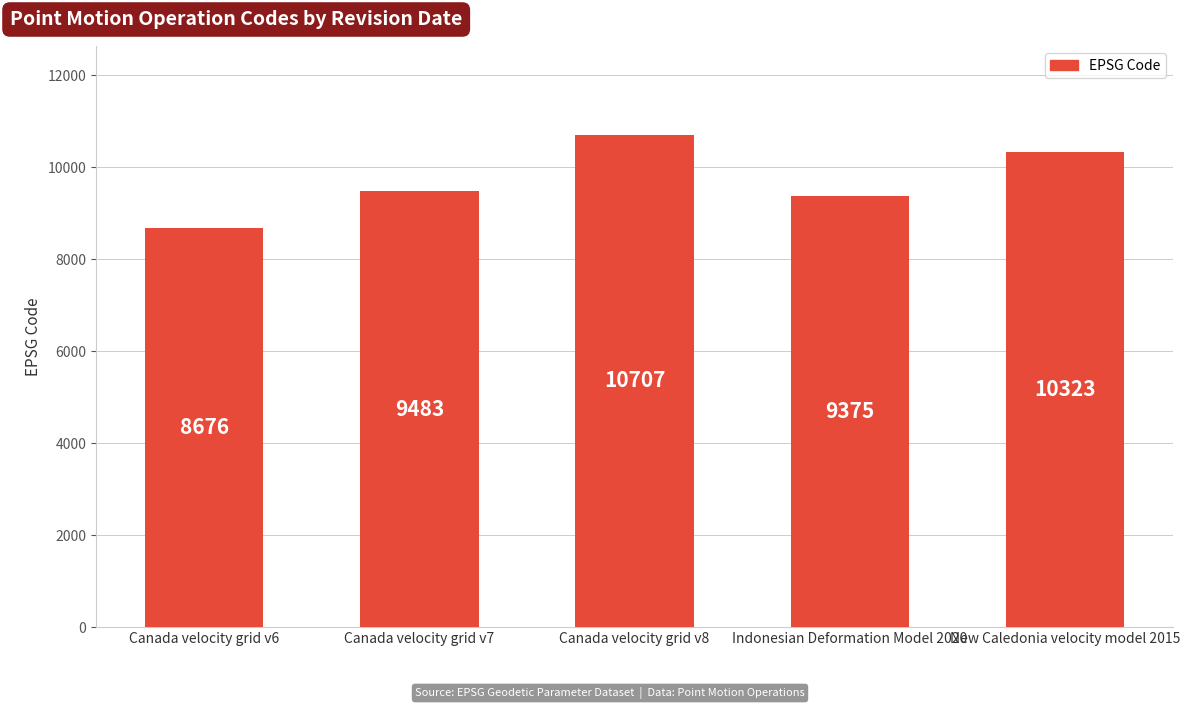

Reading left to right, what are all the values shown in this chart?

8676	9483	10707	9375	10323